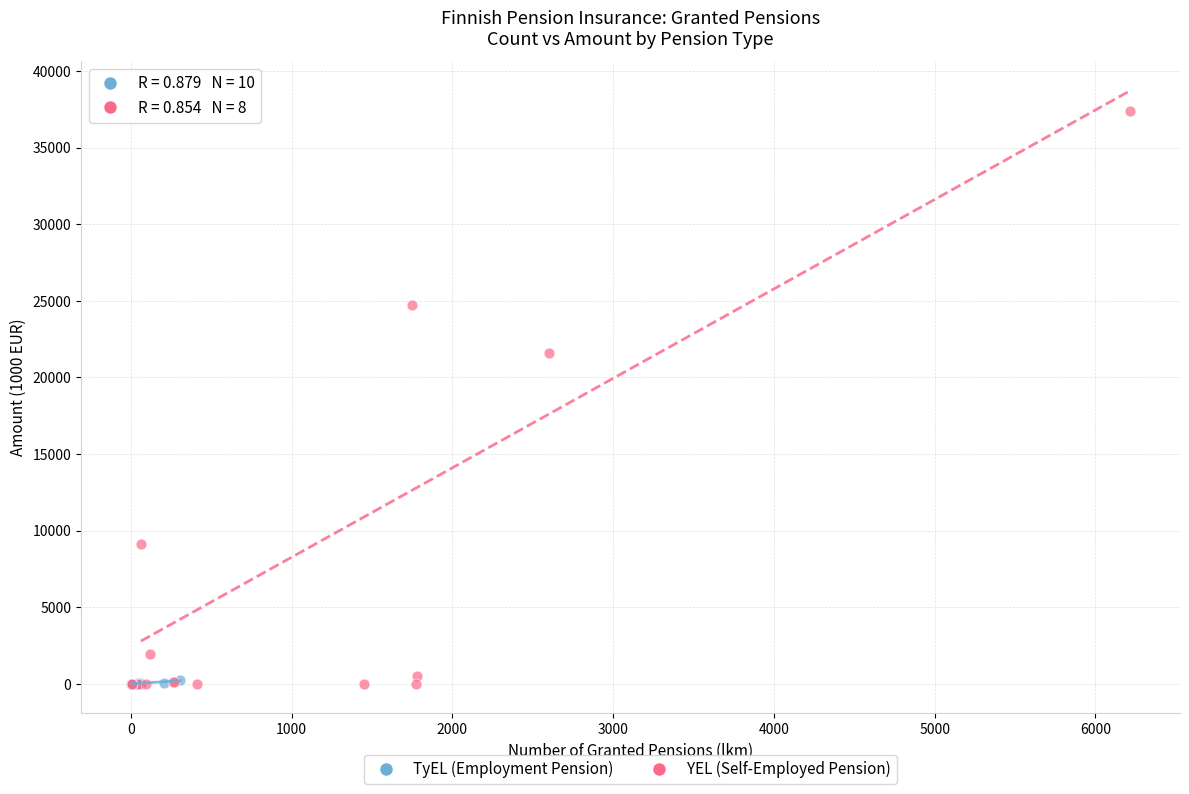

Which series reaches the maximum Y coordinate?

YEL (Self-Employed Pension)